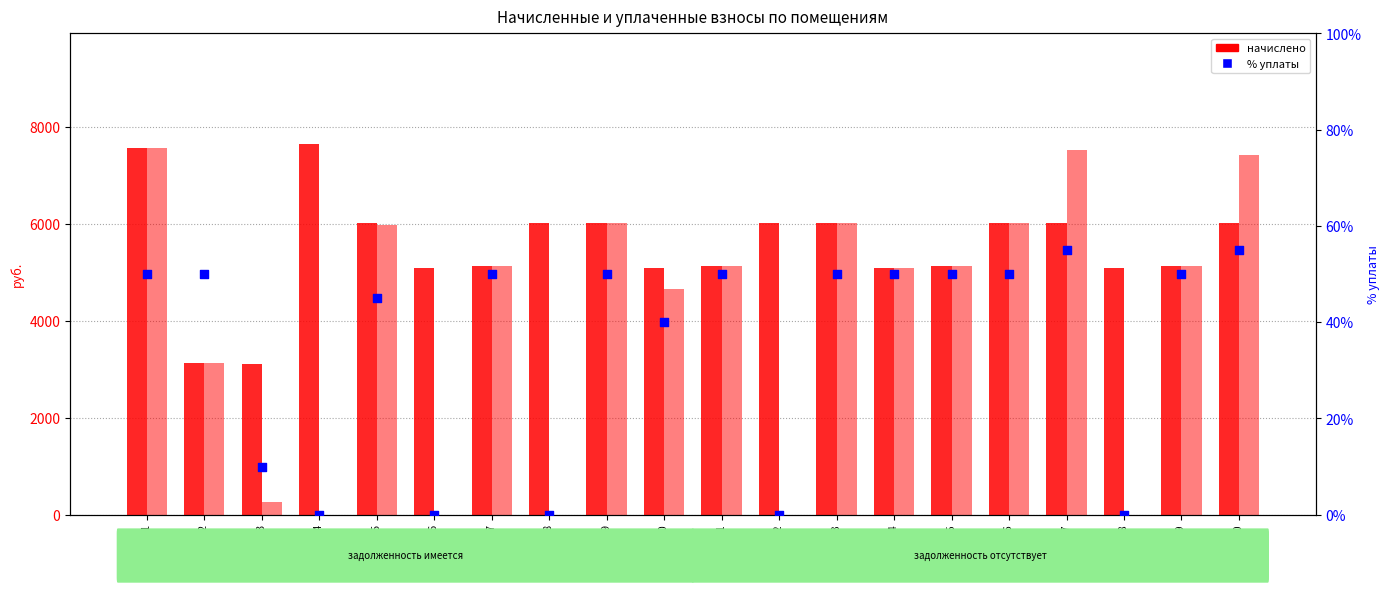

At how many categories does at least one series exceed 1603?

20